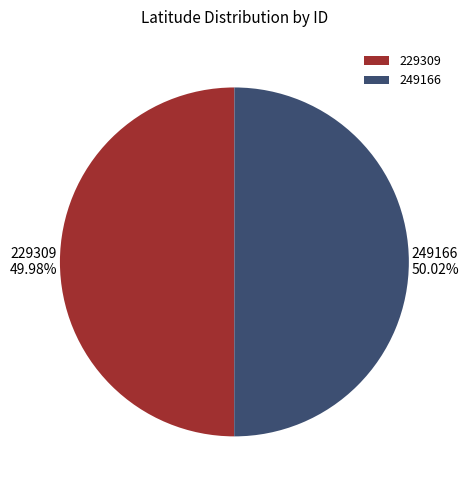

What is the ratio of the value at 249166 to the value at 229309?

1.0